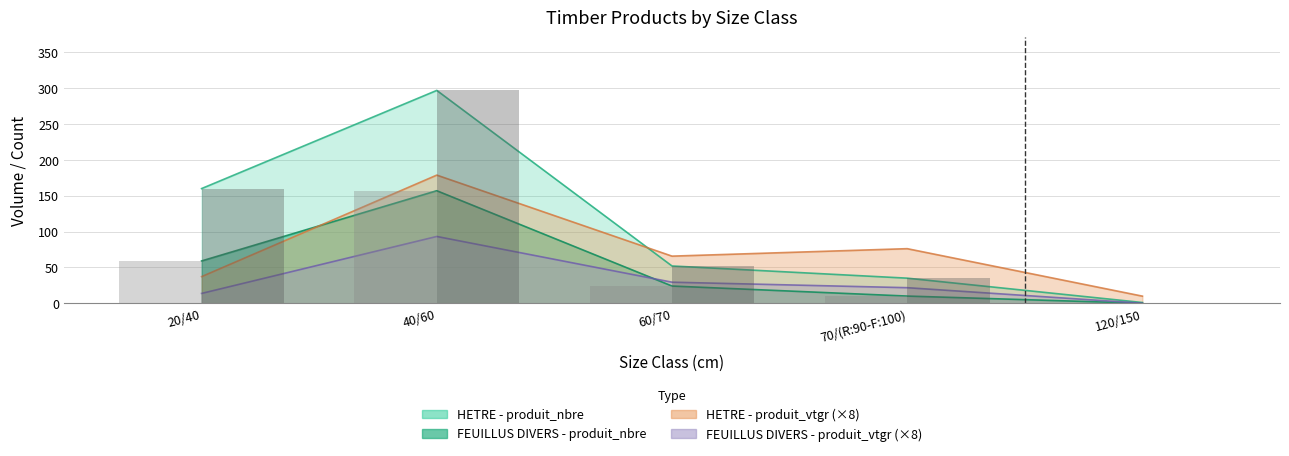

Which series has the largest range (max minus min)?

HETRE - produit_nbre